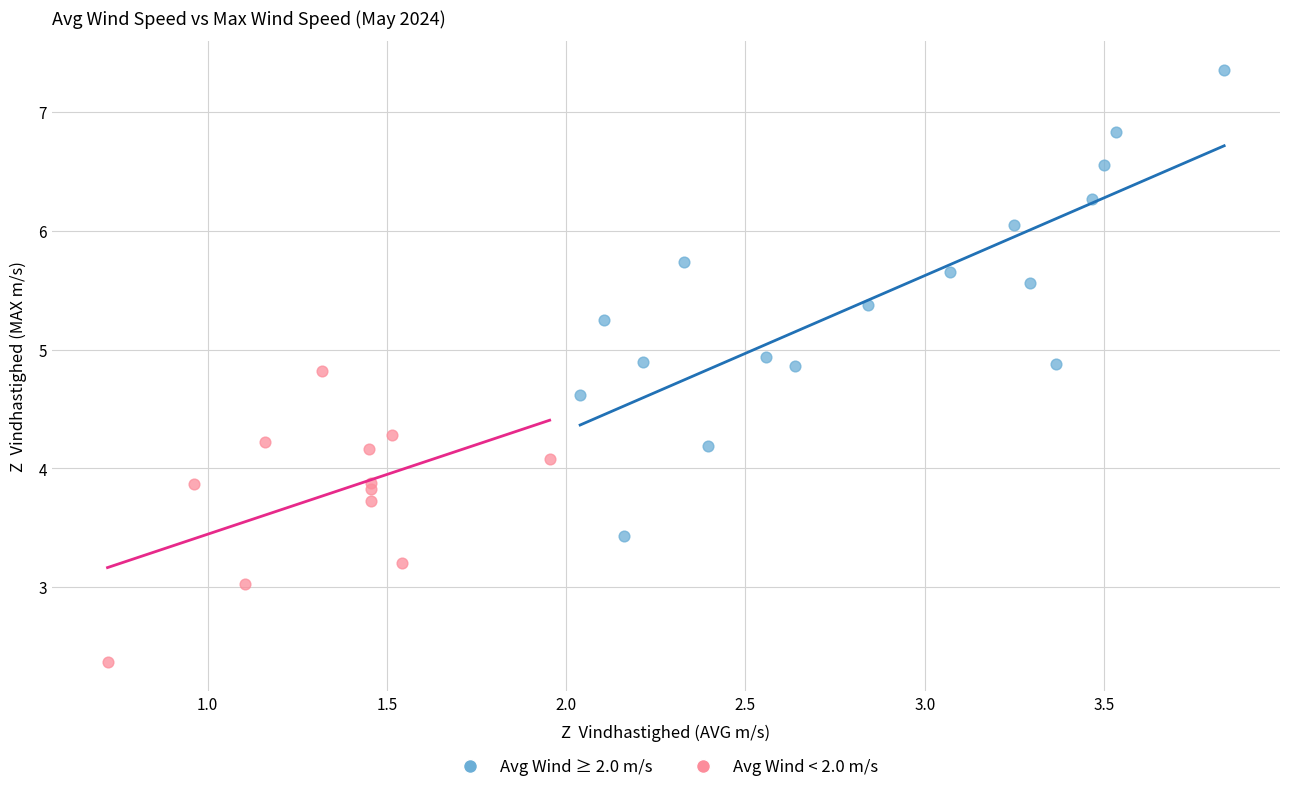

Which series contains the lowest Y value?

Avg Wind < 2.0 m/s